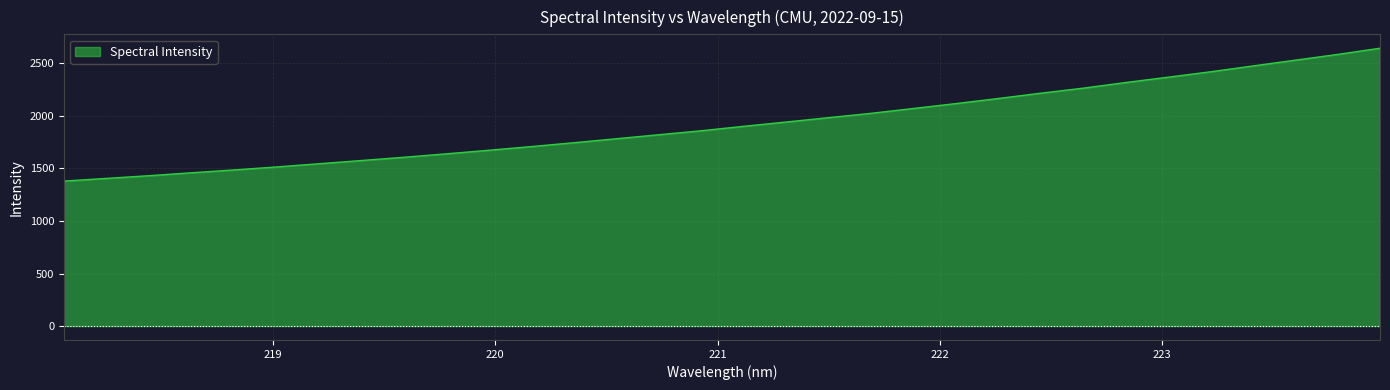

What is the difference between the maximum and minimum values?

1264.4